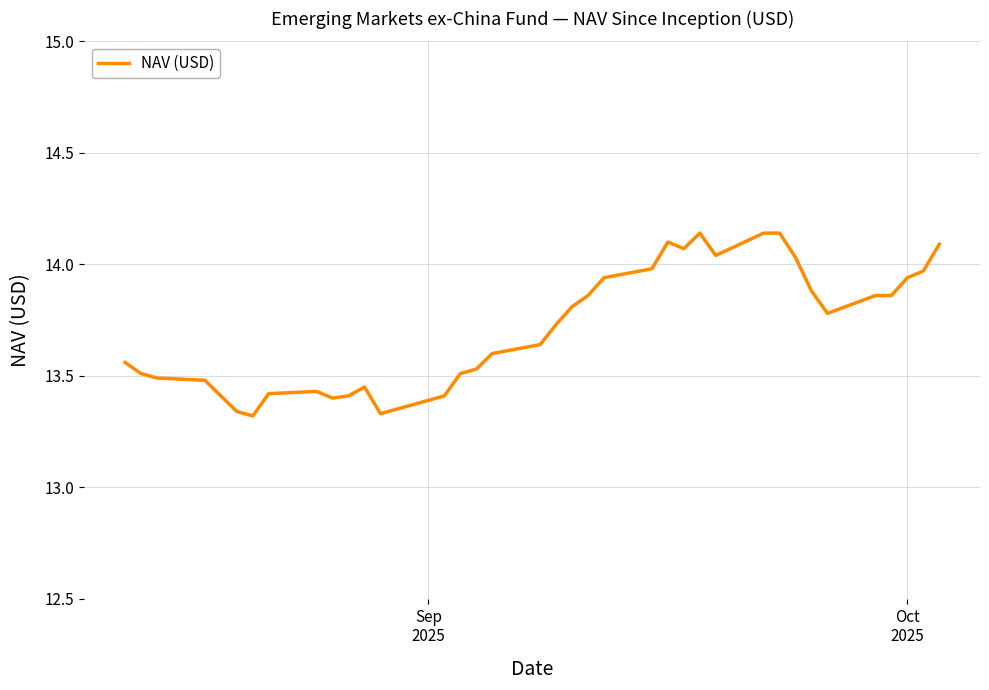

What is the difference between the maximum and minimum values?

0.8